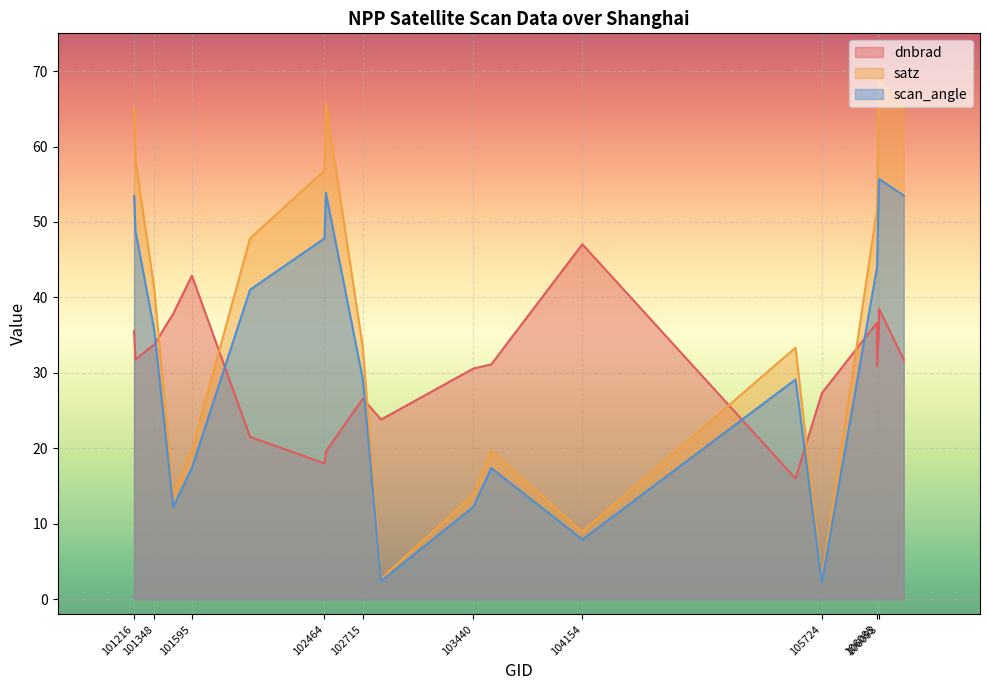

At how many categories does at least one series exceed 67?

2